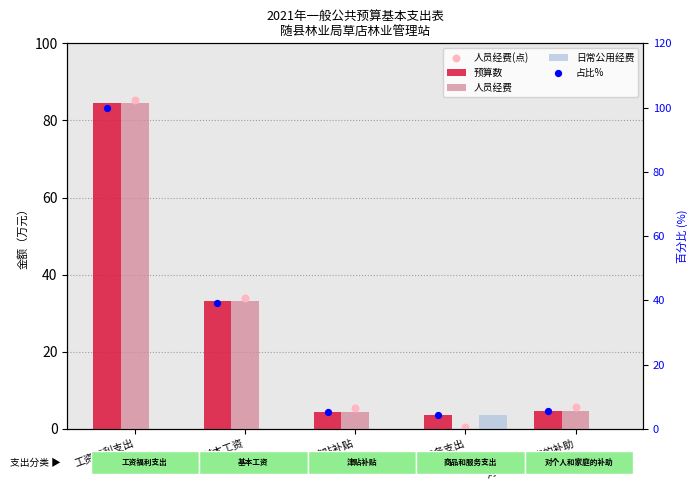

What are all the series names shown in the legend?

预算数, 人员经费, 日常公用经费, 人员经费(点), 占比%